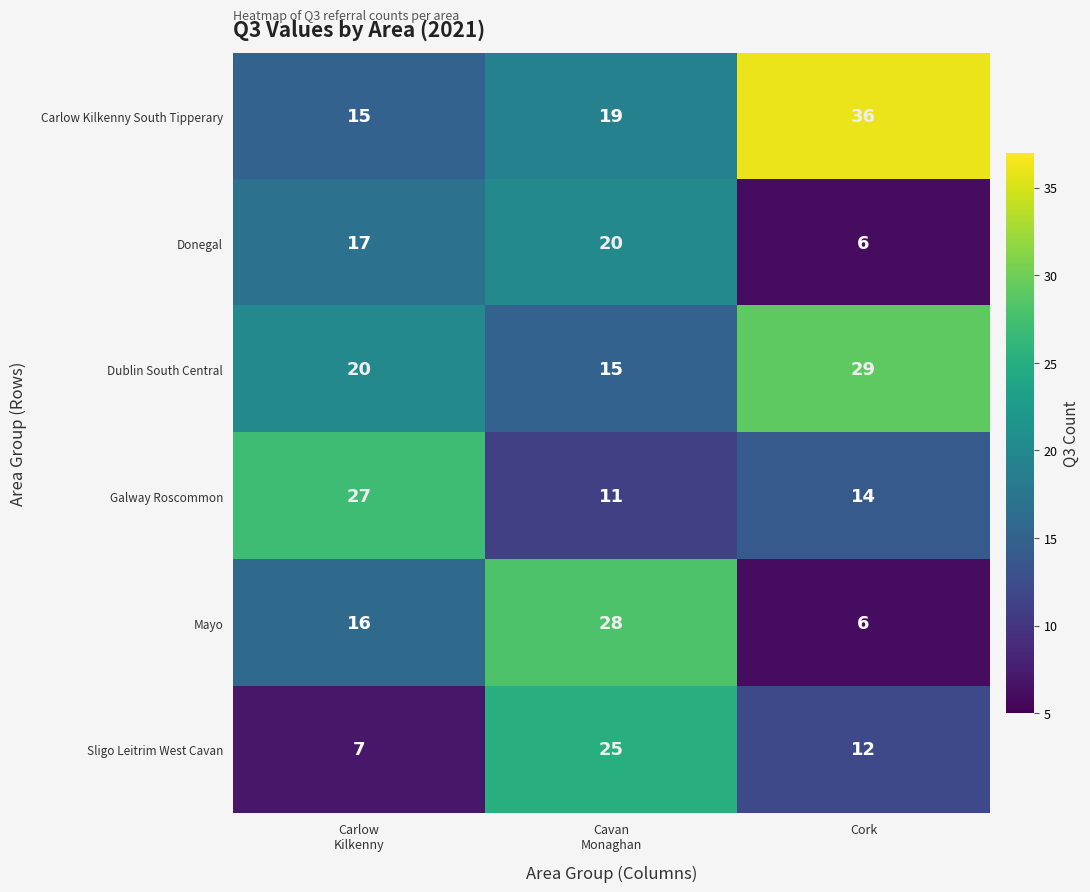

What is the difference between the highest and lowest values at Cavan
Monaghan?

17